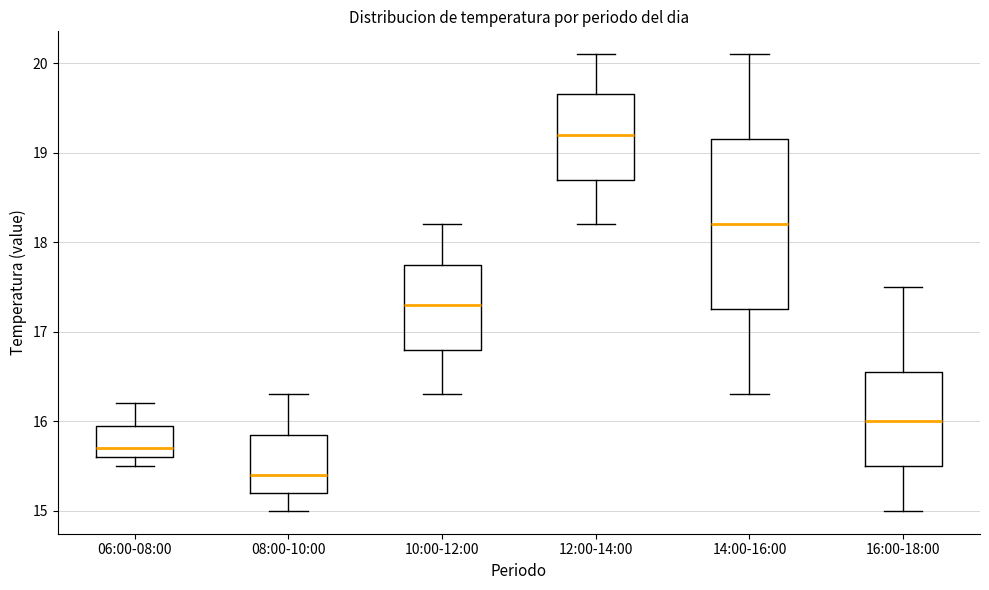

Where does the upper whisker of the box for 06:00-08:00 end on the y-axis? The values are not printed on the chart, so give them approximately, as read against the axis.

16.2